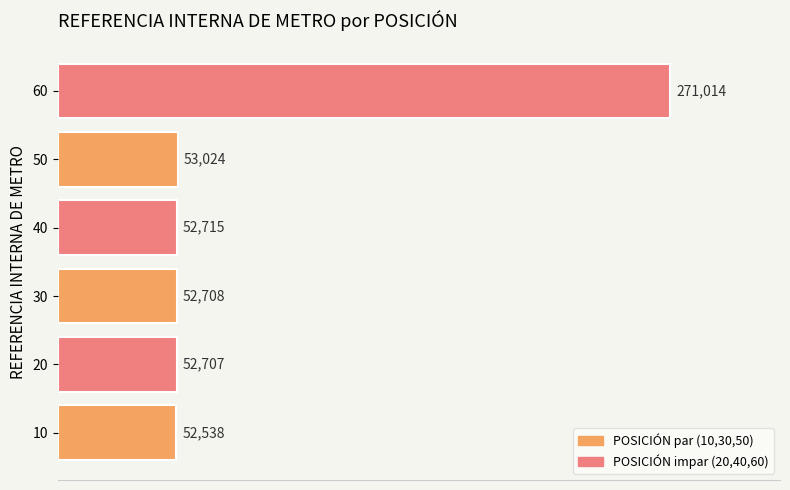

How many data points are less than 52715?

3